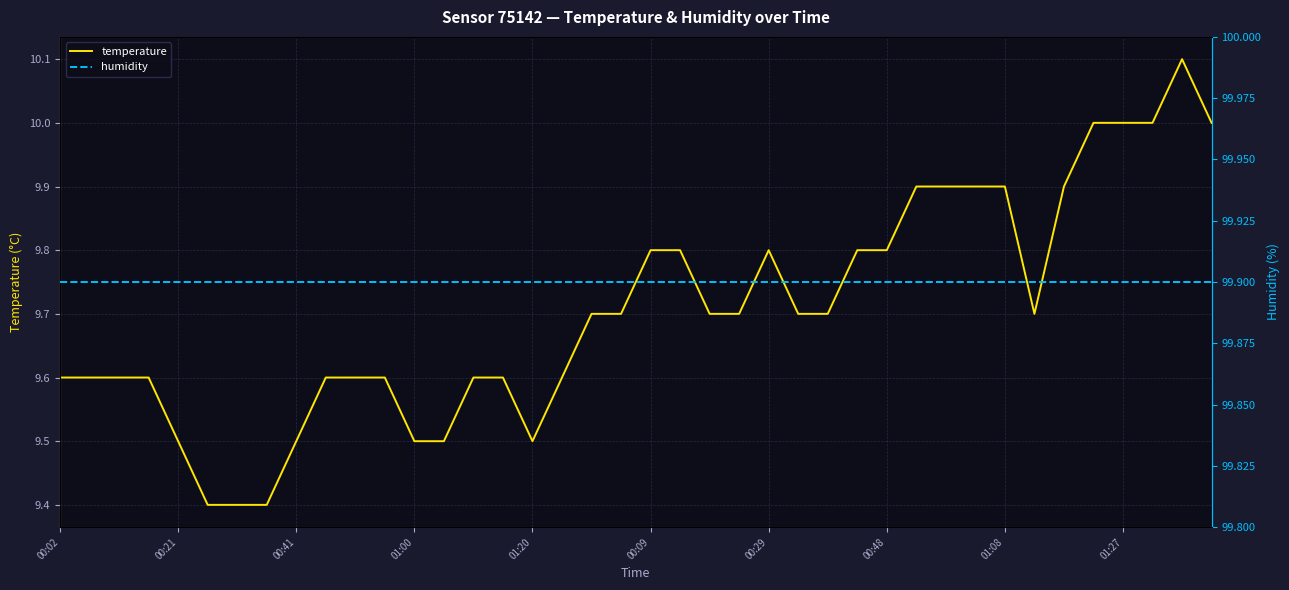

True or false: temperature and humidity cross at least once.

False